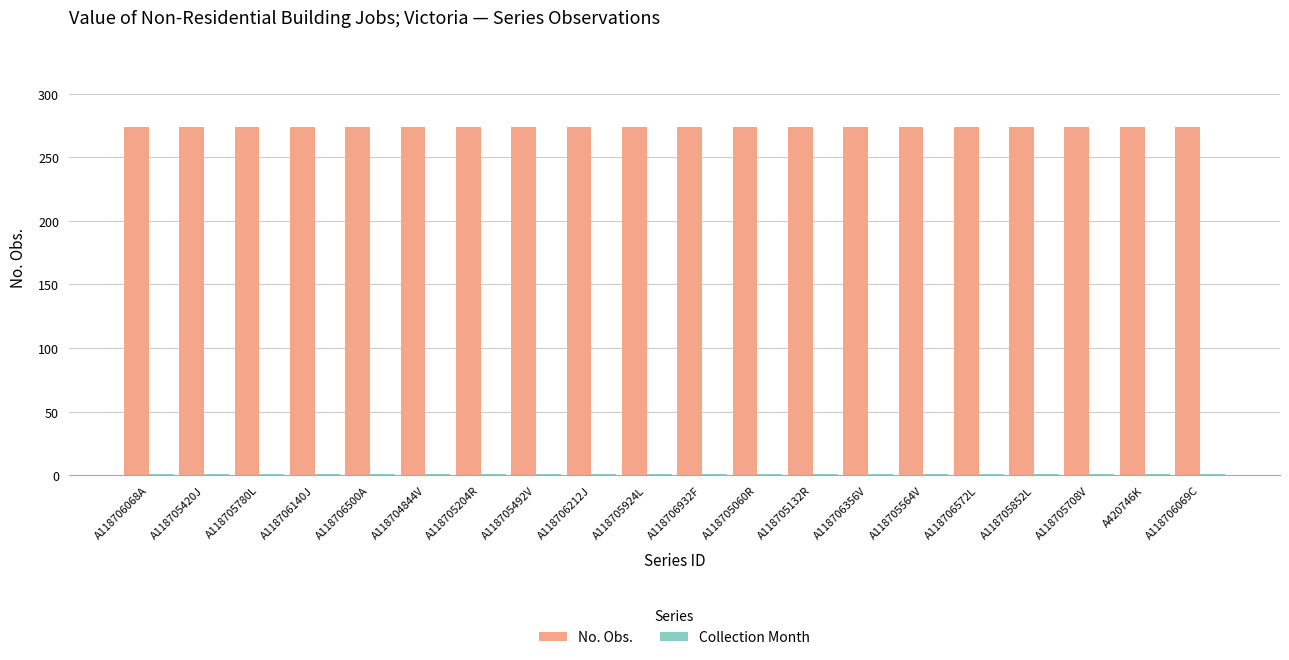

What is the sum of all No. Obs. values?

5480